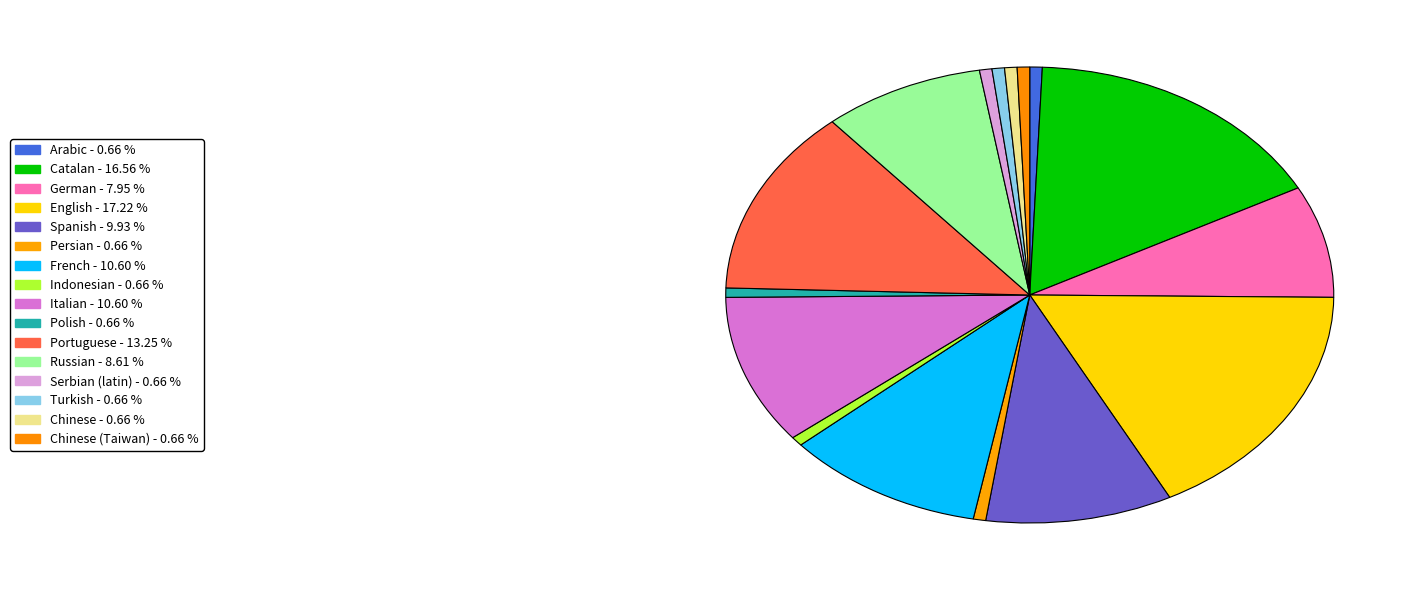

To the nearest percent, what is the difference between the largest and smallest slice percentages?

17%